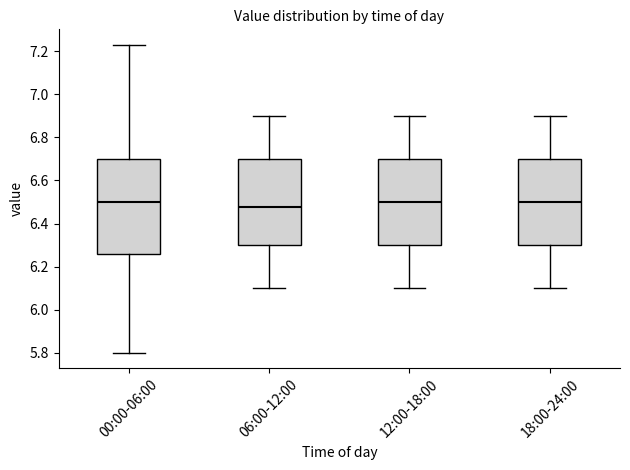

Which box is the tallest, from its lower edge to its upper edge?

00:00-06:00